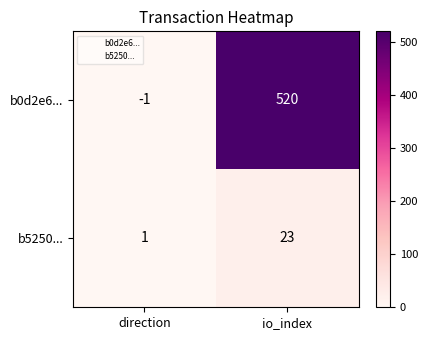

Rank the series by their maximum value, from highest to lowest.

b0d2e6..., b5250...